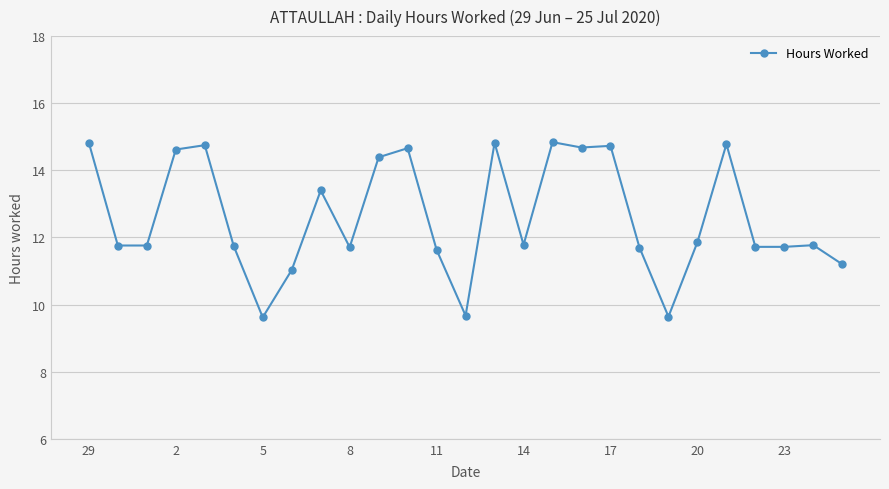

What is the value of the 8th point from the left?

11.0